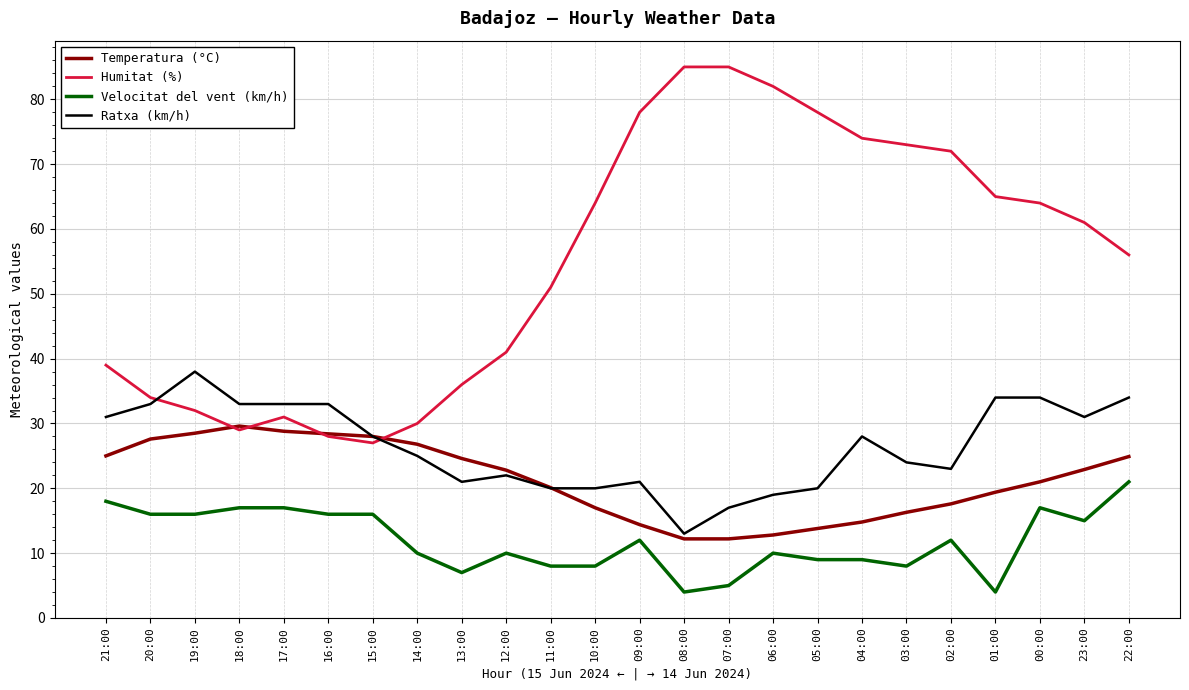

What is the sum of all Velocitat del vent (km/h) values?

285.0